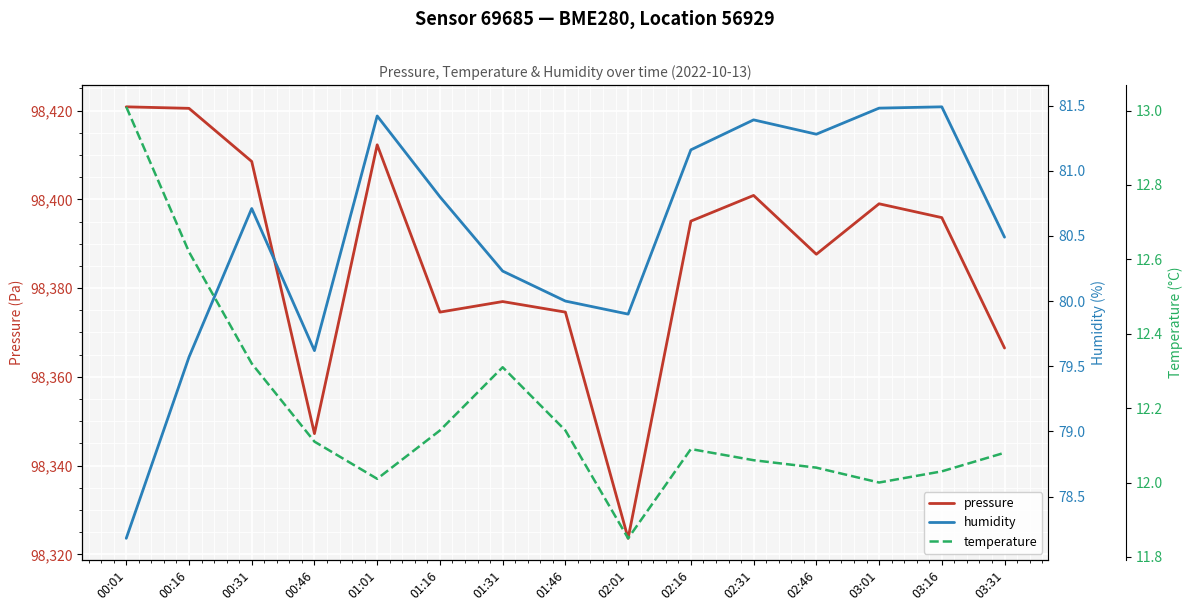

The value of temperature at 01:46 is 5.3. True or false?

False